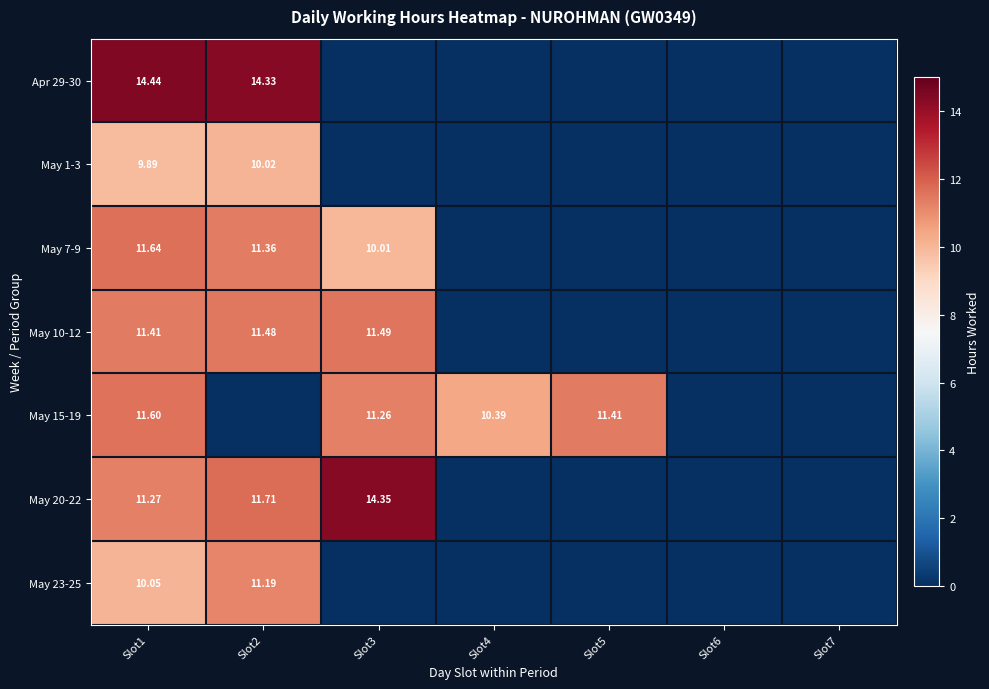

At which category does the chart reach its peak across all series?

Slot1